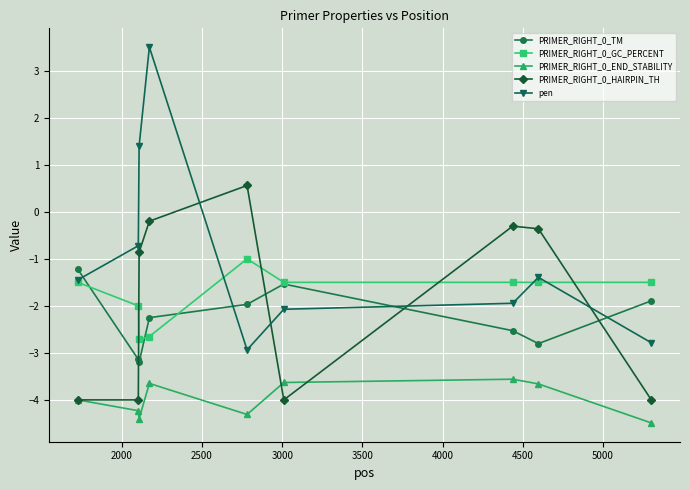

How many values in the pen series exceed -1?

3